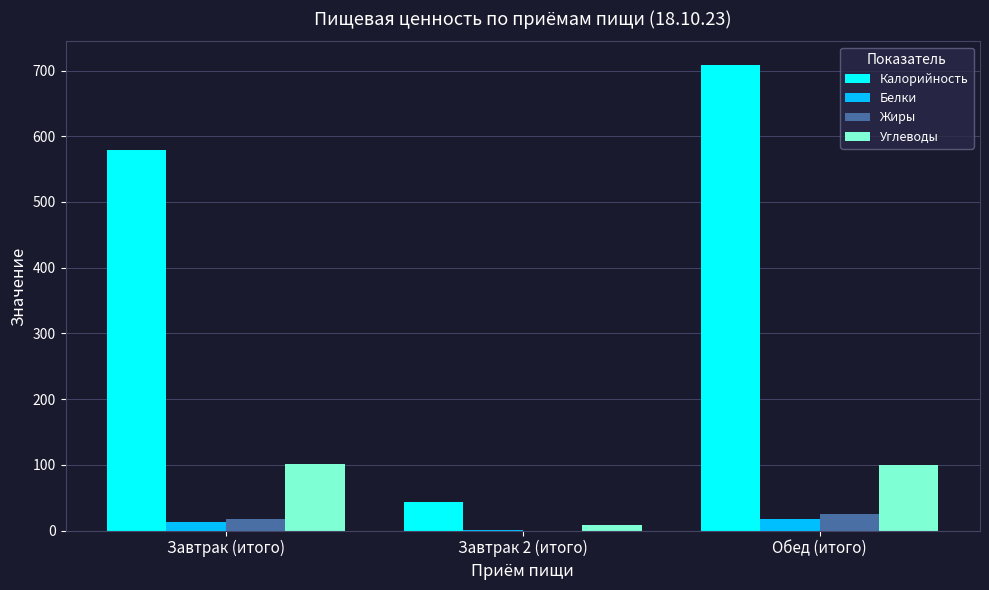

What is the sum of all Калорийность values?

1331